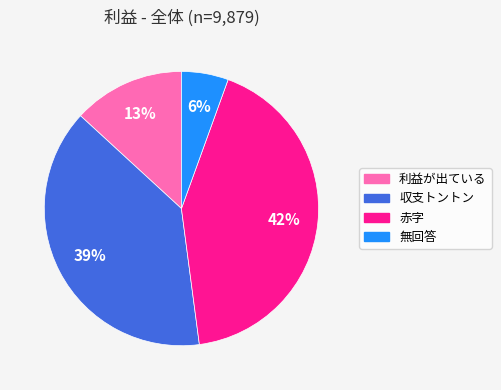

Approximately how many times larger is the value at 収支トントン compared to 赤字?

0.9